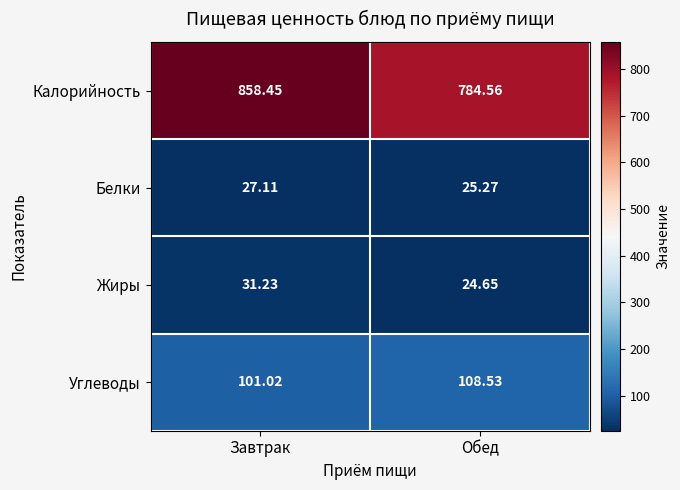

Rank the series at Обед from highest to lowest value.

Калорийность, Углеводы, Белки, Жиры